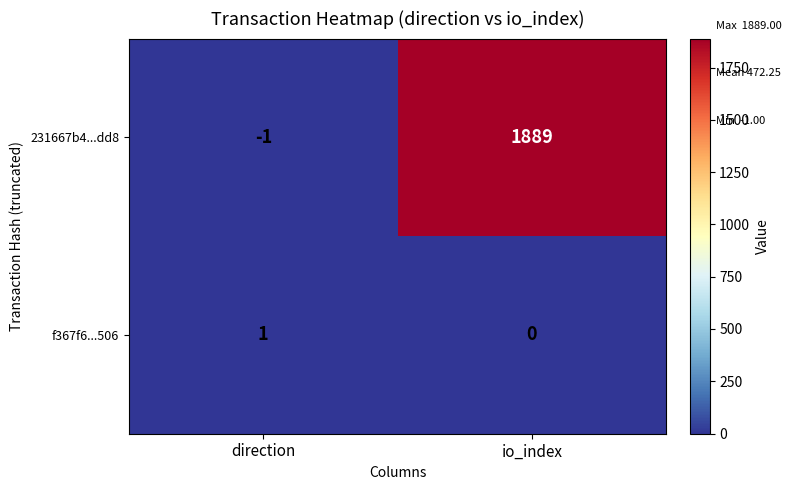

Rank the series at direction from highest to lowest value.

f367f6...506, 231667b4...dd8